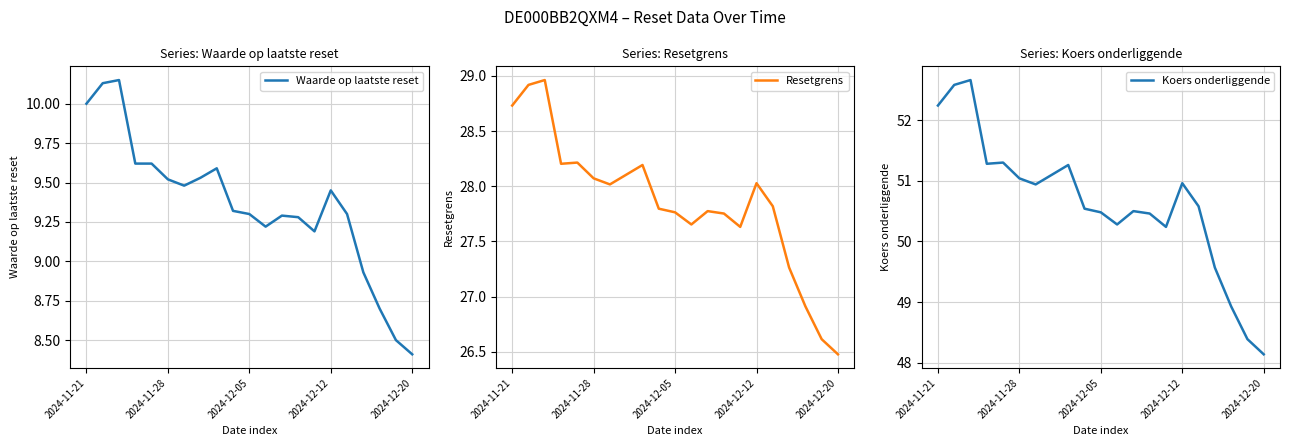

The Waarde op laatste reset series shows 8.9 at 17. True or false?

True